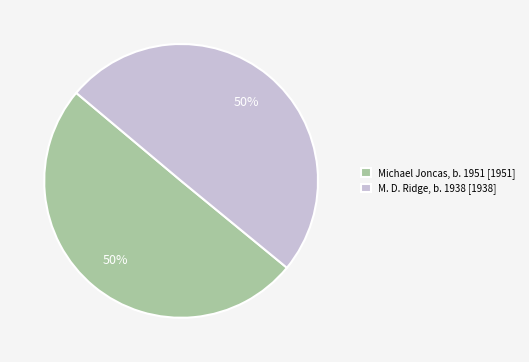

To the nearest percent, what is the combined percentage of M. D. Ridge, b. 1938 [1938] and Michael Joncas, b. 1951 [1951]?

100%